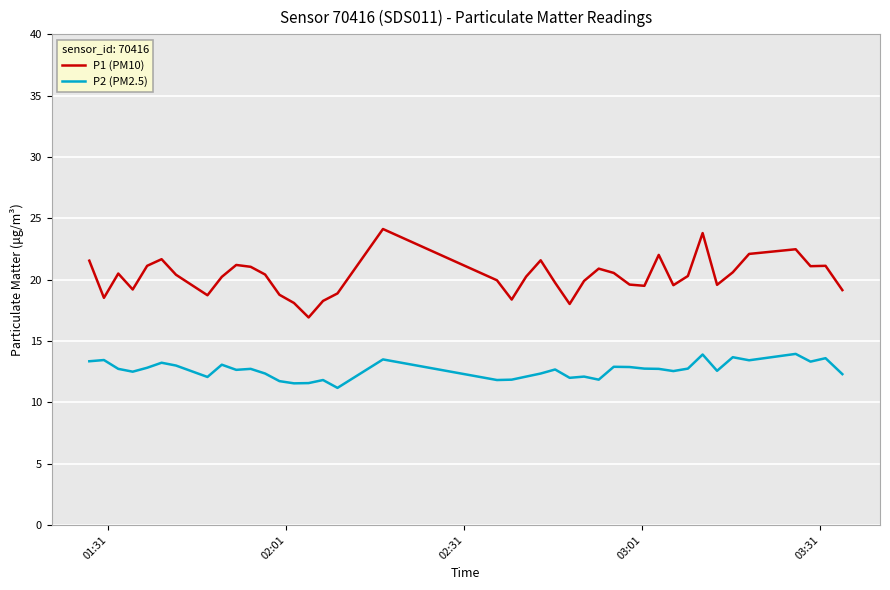

Rank the series by their maximum value, from lowest to highest.

P2 (PM2.5), P1 (PM10)